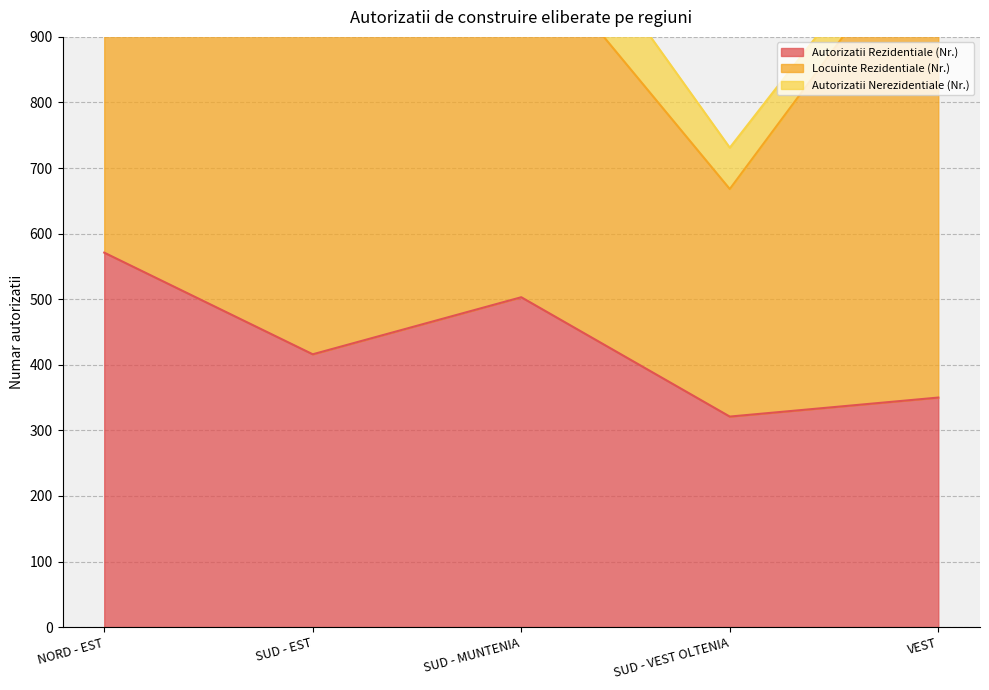

What is the difference between the highest and lowest values at SUD - VEST OLTENIA?

284